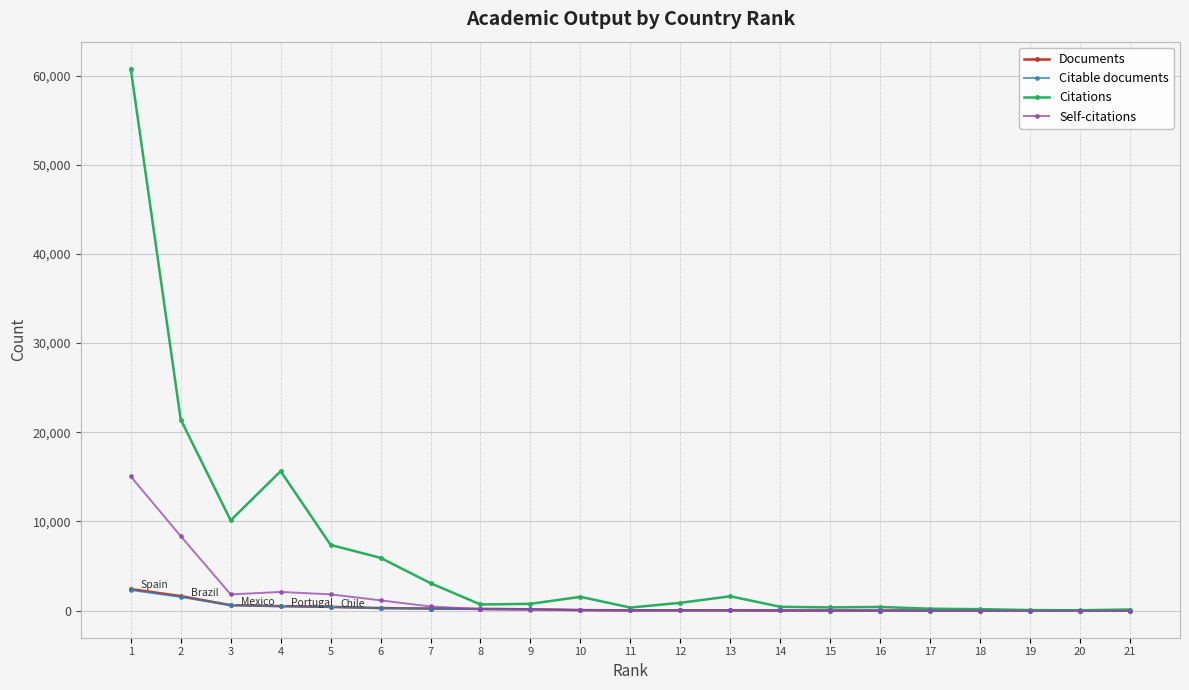

Which series has the widest spread of values?

Citations